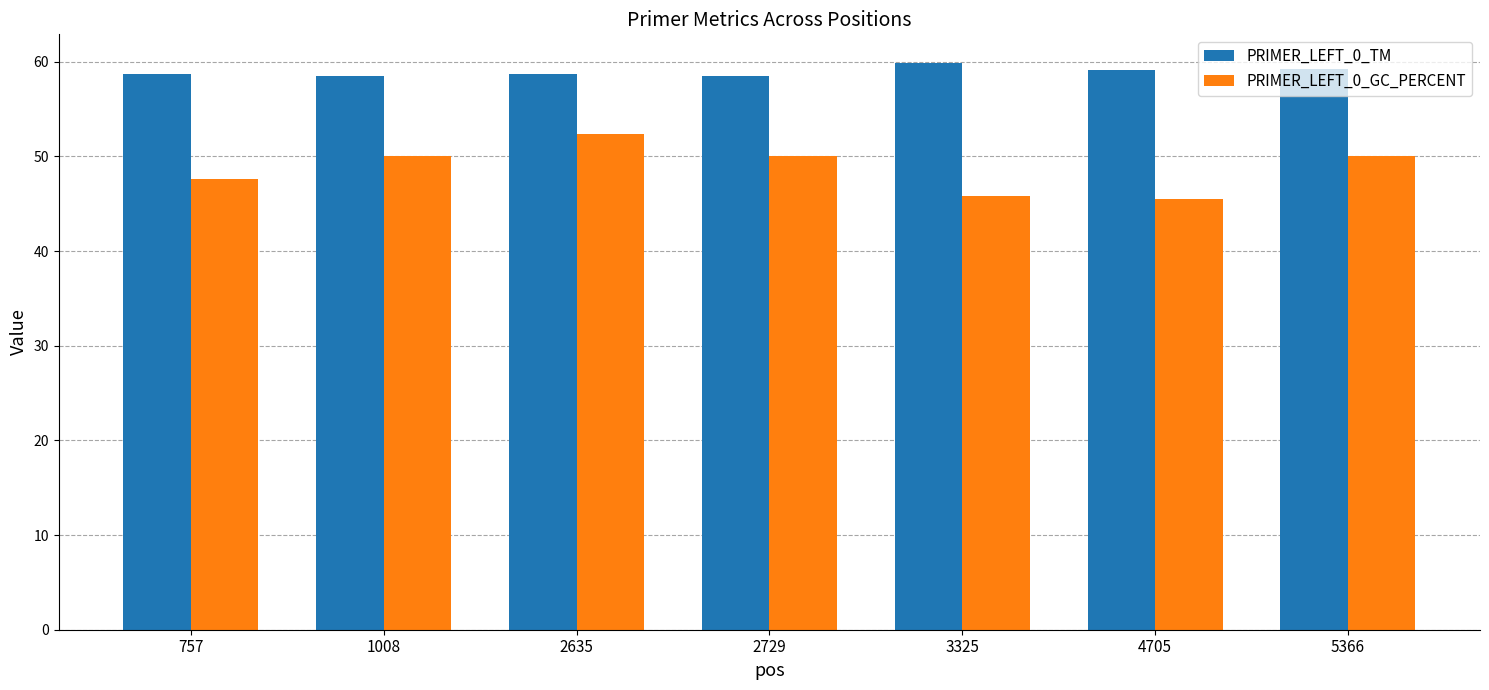

At which category is the sum across all series the highest?

2635